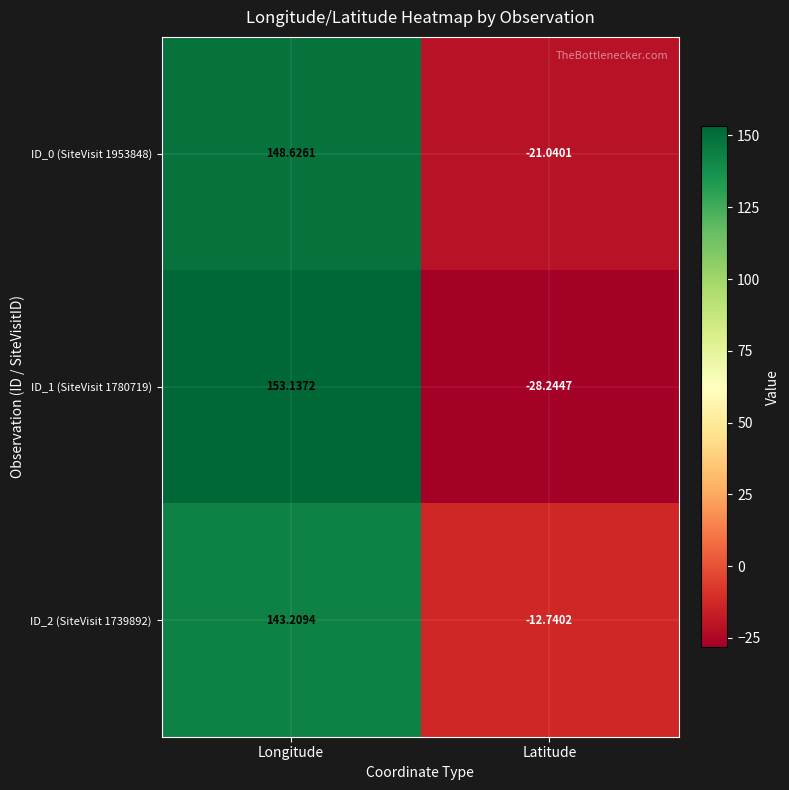

Is the value of ID_0 (SiteVisit 1953848) at Longitude greater than the value of ID_1 (SiteVisit 1780719) at Latitude?

Yes